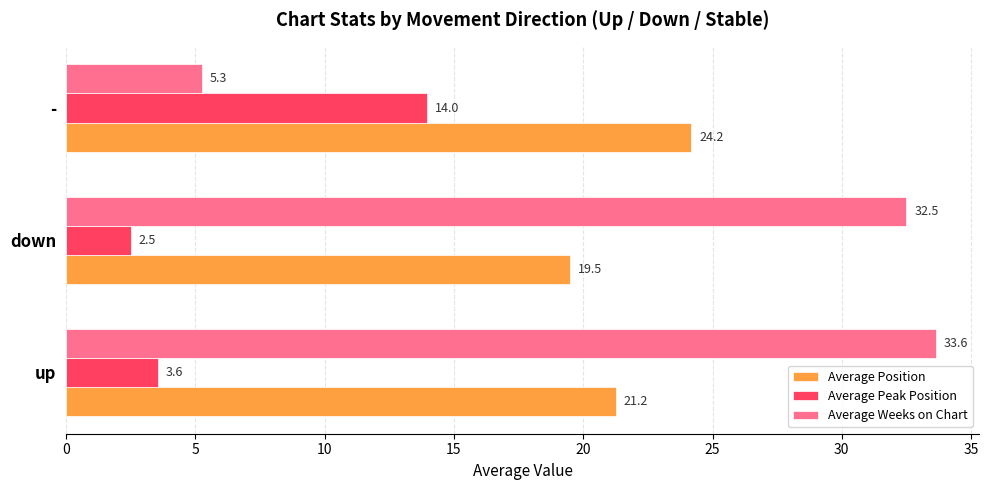

What are all the series names shown in the legend?

Average Position, Average Peak Position, Average Weeks on Chart